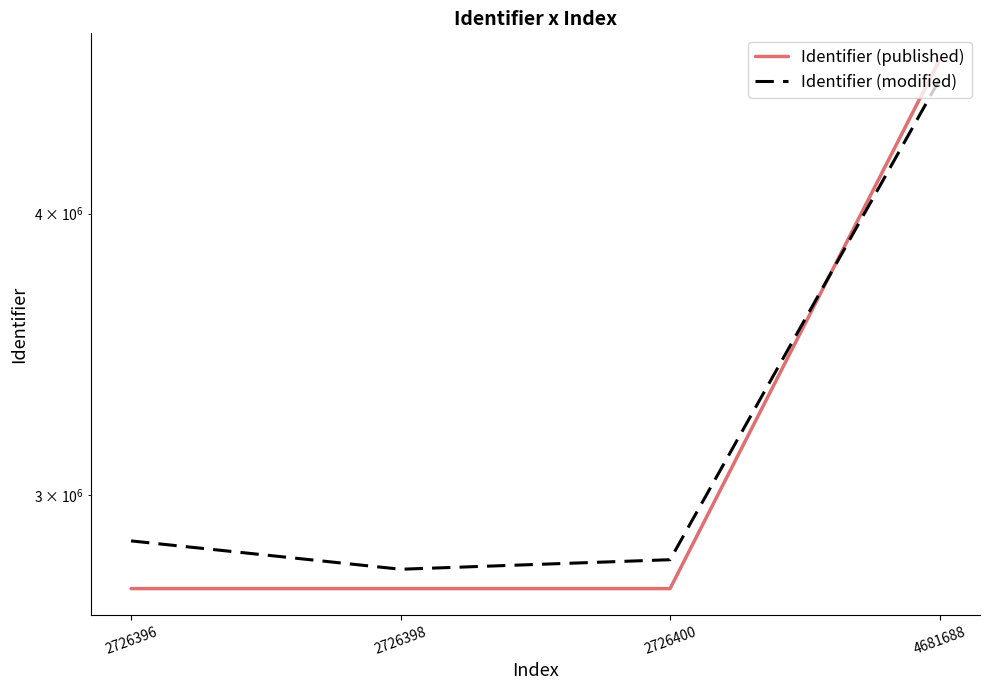

True or false: Identifier (modified) and Identifier (published) intersect in this chart.

True